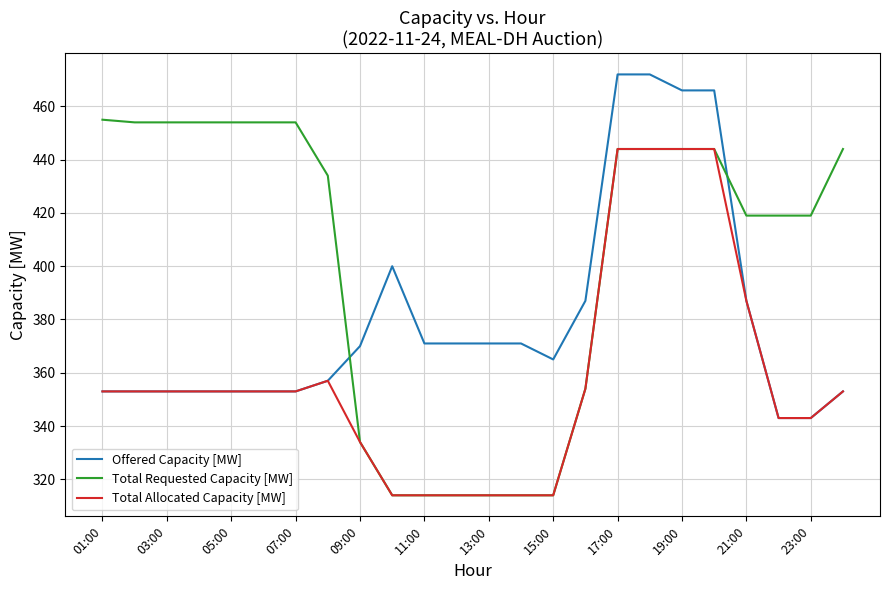

What is the difference between the maximum and minimum values in the Total Requested Capacity [MW] series?

141